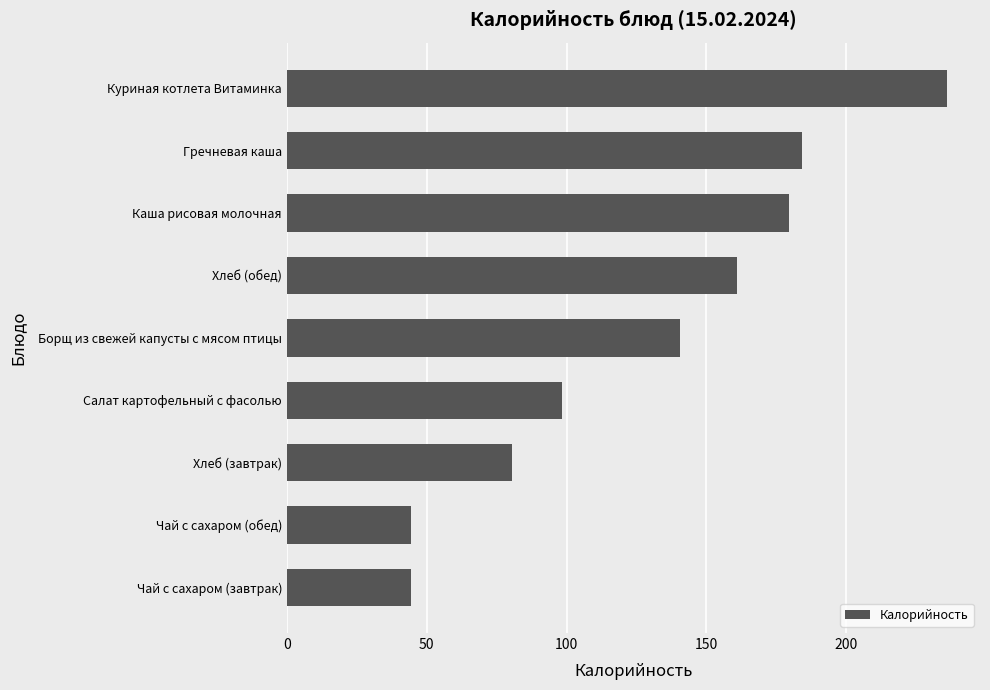

Reading bottom to top, transcribe all the data shown in this chart.

Чай с сахаром (завтрак)=44.4	Чай с сахаром (обед)=44.4	Хлеб (завтрак)=80.4	Салат картофельный с фасолью=98.5	Борщ из свежей капусты с мясом птицы=140.4	Хлеб (обед)=160.8	Каша рисовая молочная=179.6	Гречневая каша=184.0	Куриная котлета Витаминка=236.0